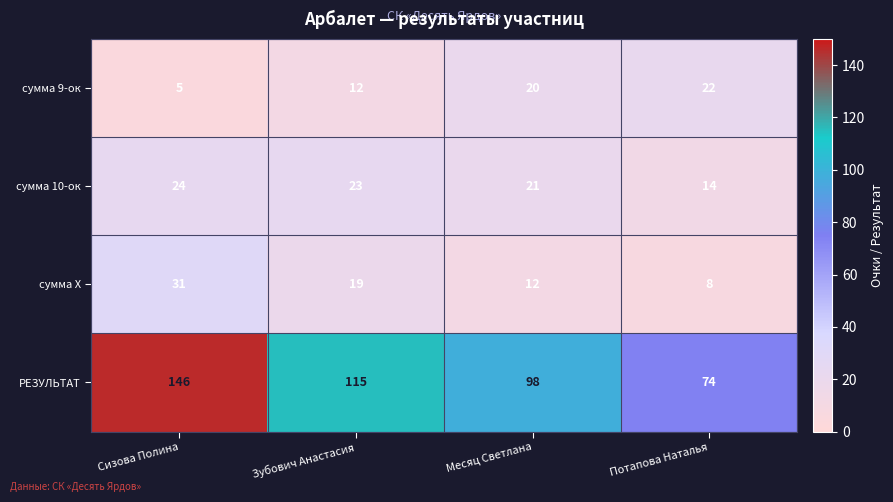

True or false: РЕЗУЛЬТАТ has a value of 65 at Зубович Анастасия.

False